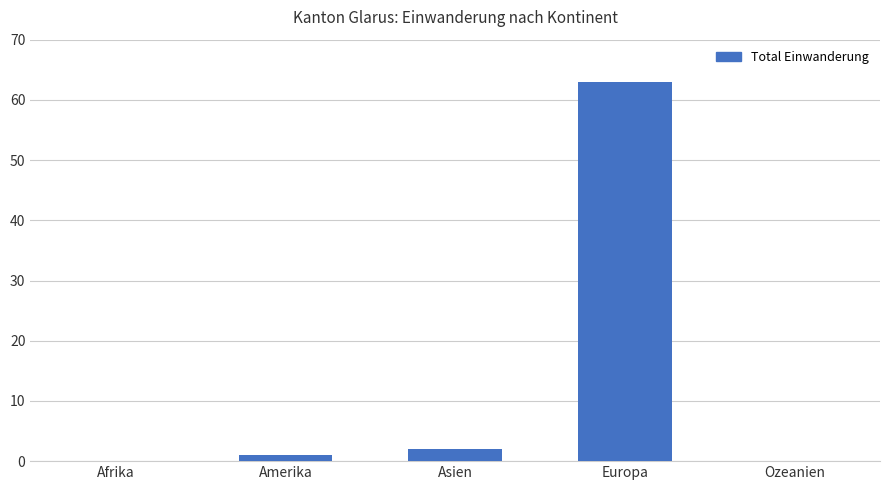

Is it true that the value at Amerika is 1?

True